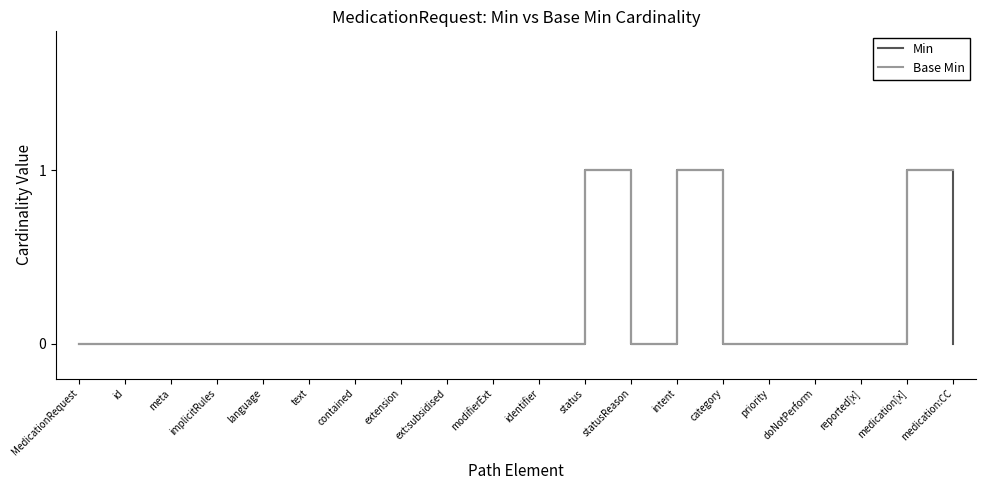

True or false: Base Min has more than 1 interior local peaks.

True